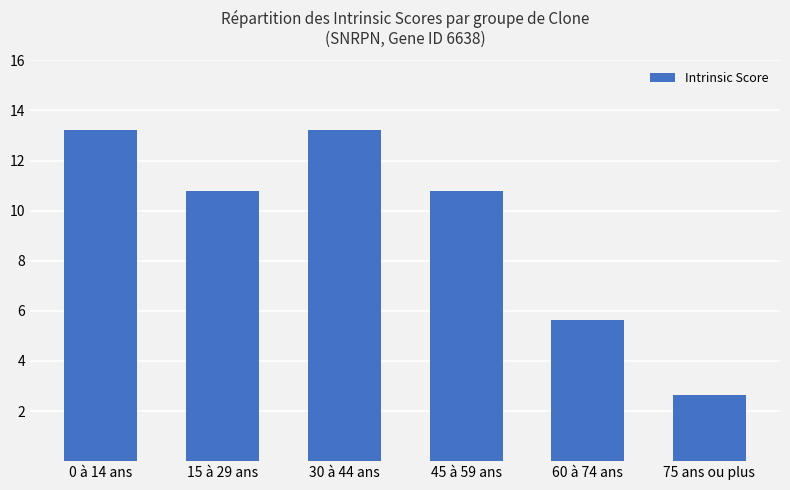

True or false: the data shows 13.2 at 0 à 14 ans.

True